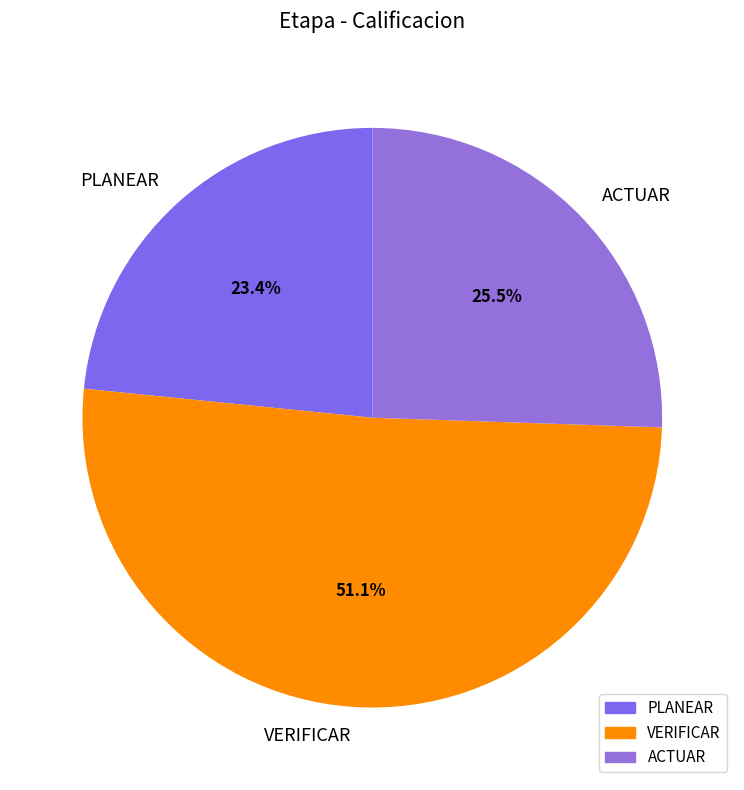

How many slices are in this pie chart?

3